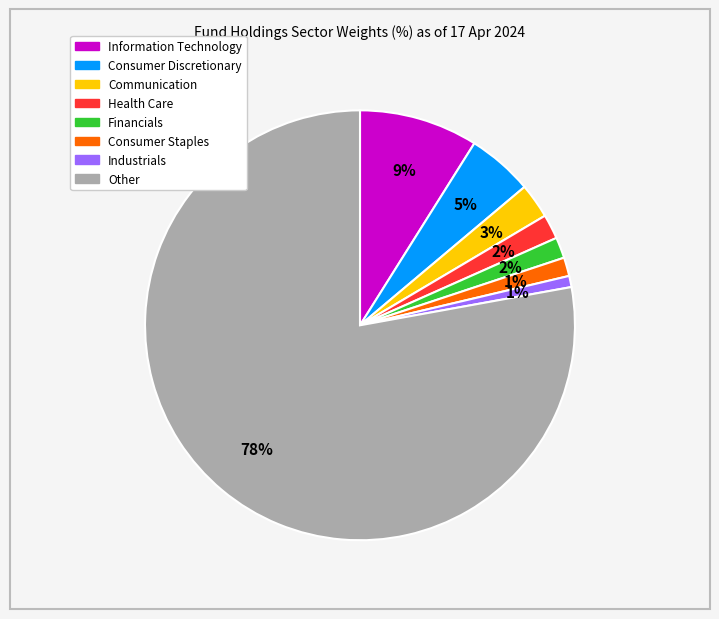

To the nearest percent, what is the average slice percentage?

12%